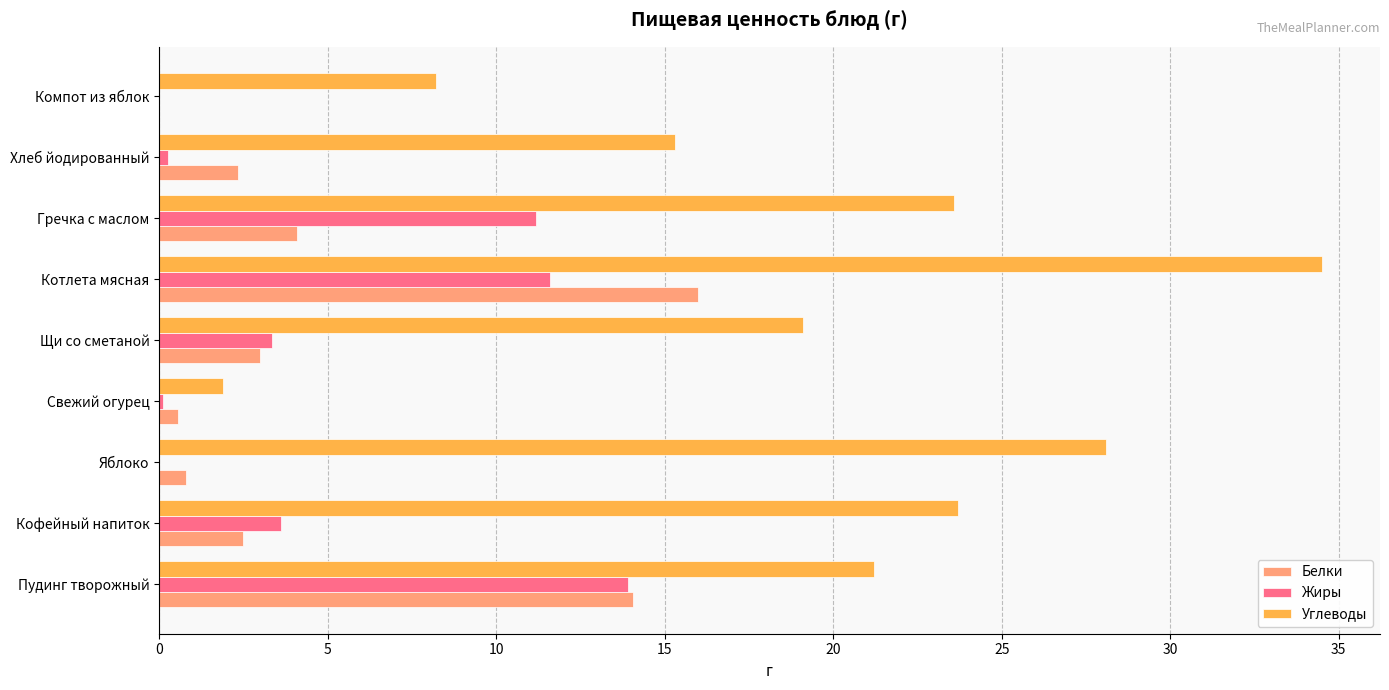

Is it true that Жиры equals 6.3 at Кофейный напиток?

False